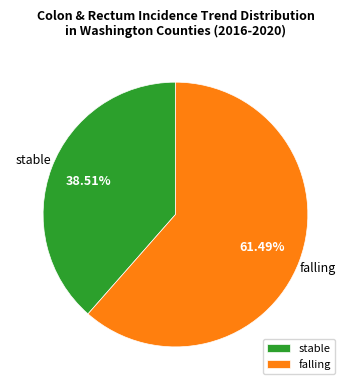

What is the largest slice in the pie chart?

falling